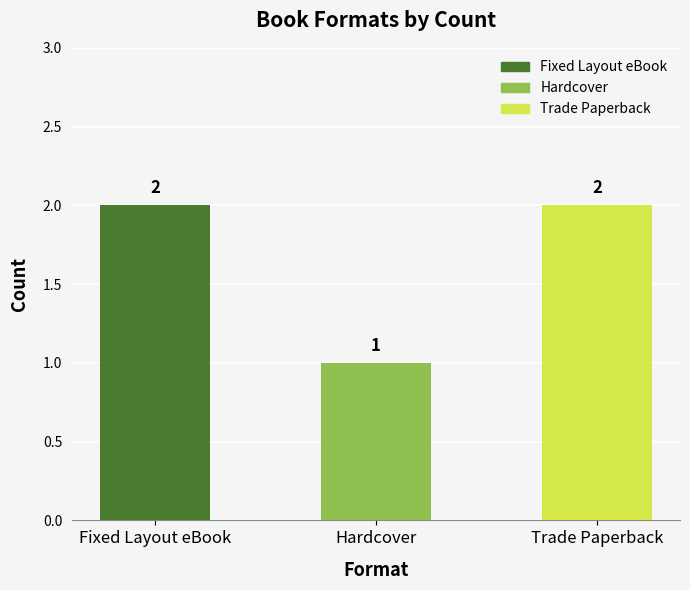

Which label corresponds to the smallest value in the chart?

Hardcover